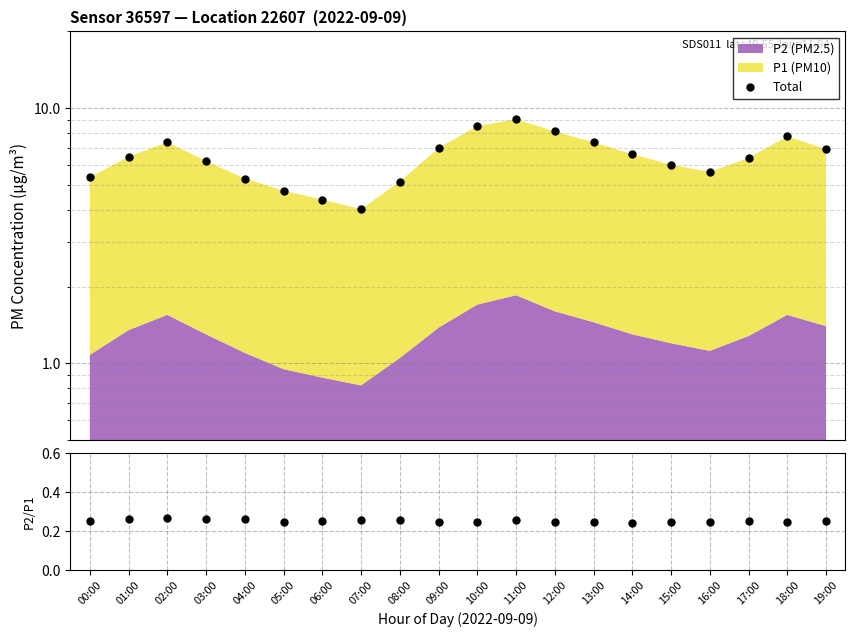

What is the sum of the values at 02:00 and 00:00?

12.7